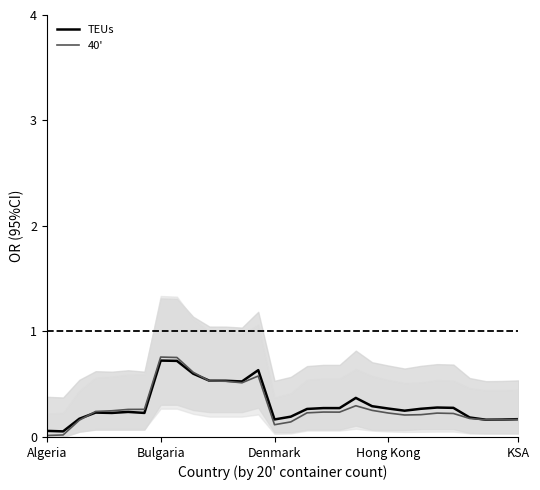

At which label is 40' closest to 0?

Algeria